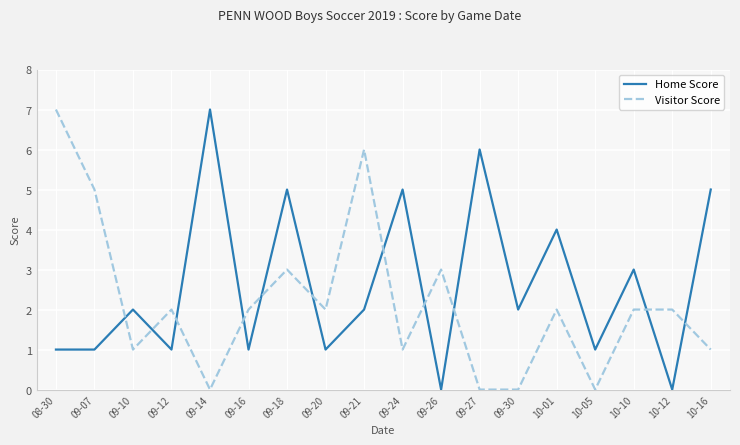

What are all the series names shown in the legend?

Home Score, Visitor Score